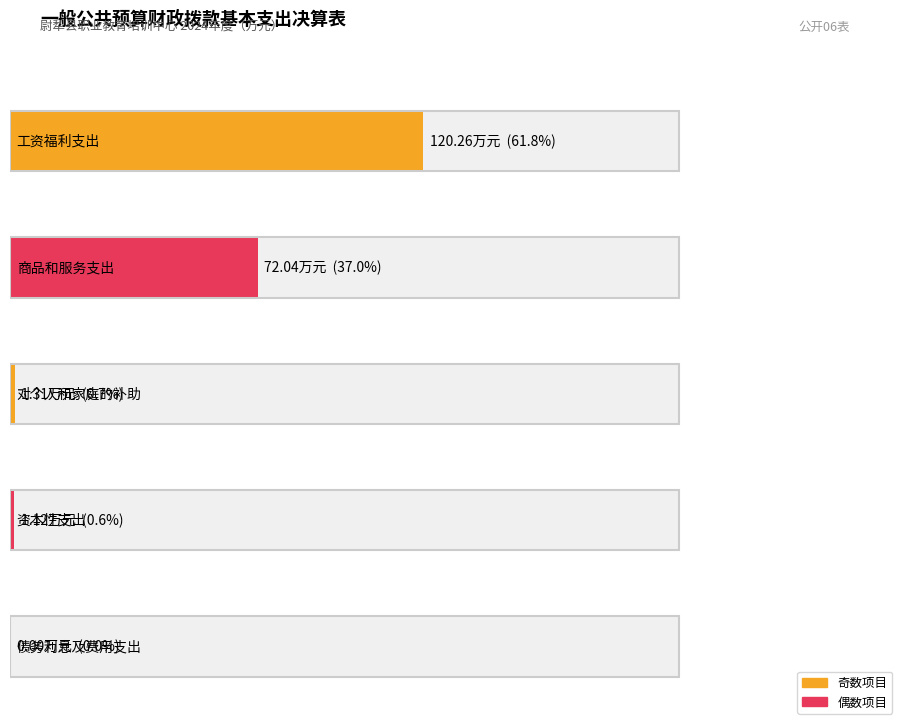

Are the bars horizontal?

Yes